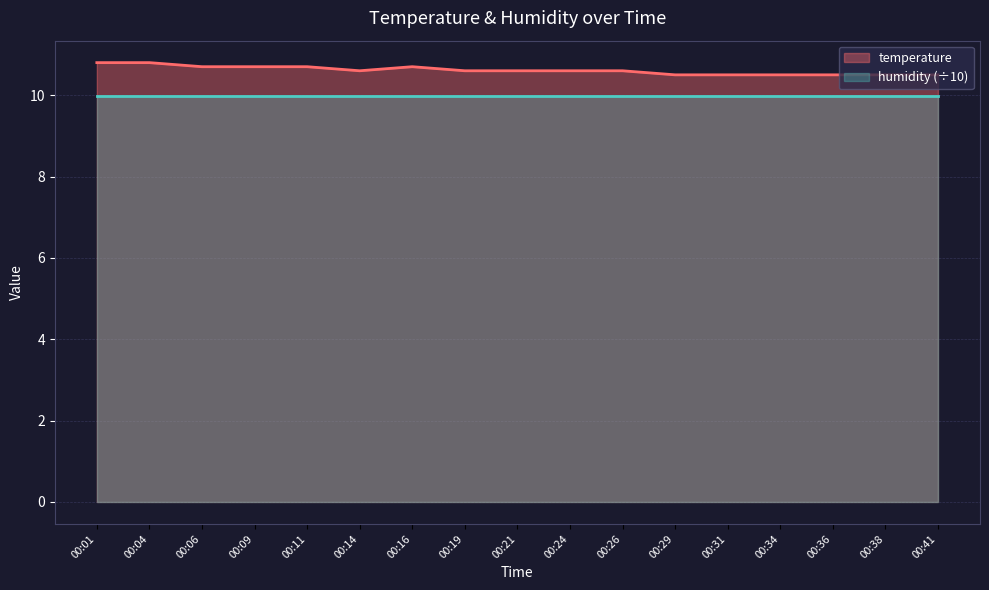

Which has a higher value, 00:34 or 00:09?

00:09